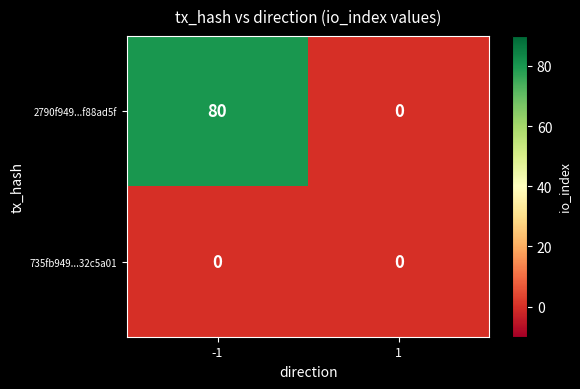

Which series changed the most between -1 and 1?

2790f949...f88ad5f